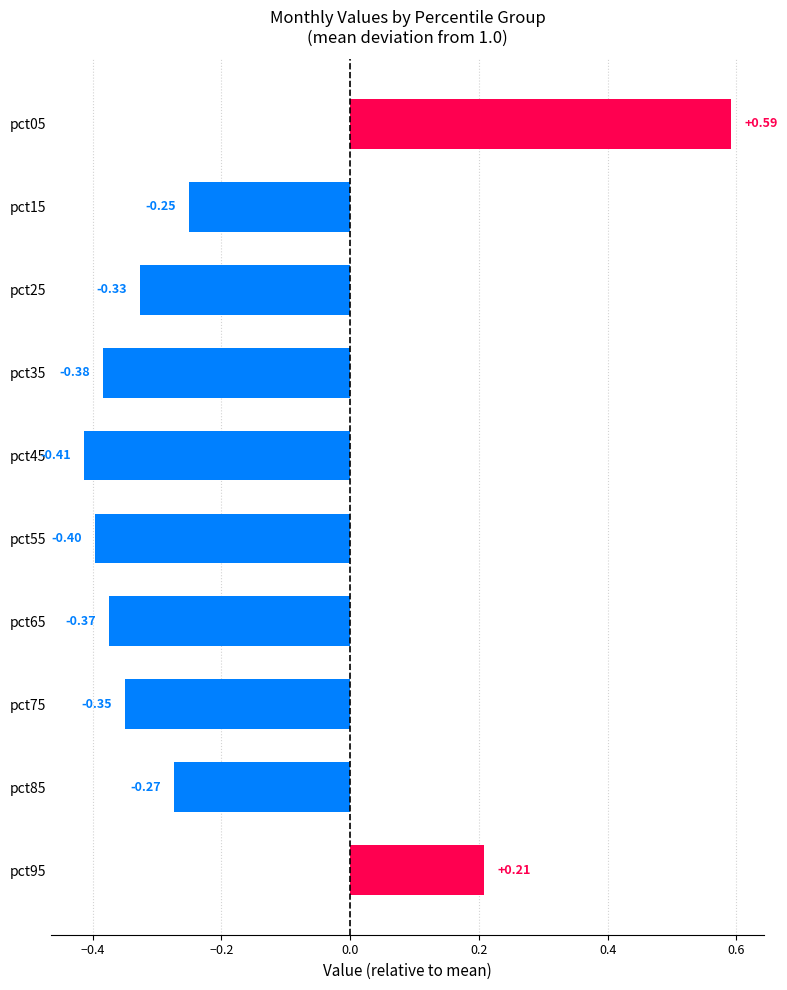

Rank the categories by value from highest to lowest.

pct05, pct95, pct15, pct85, pct25, pct75, pct65, pct35, pct55, pct45